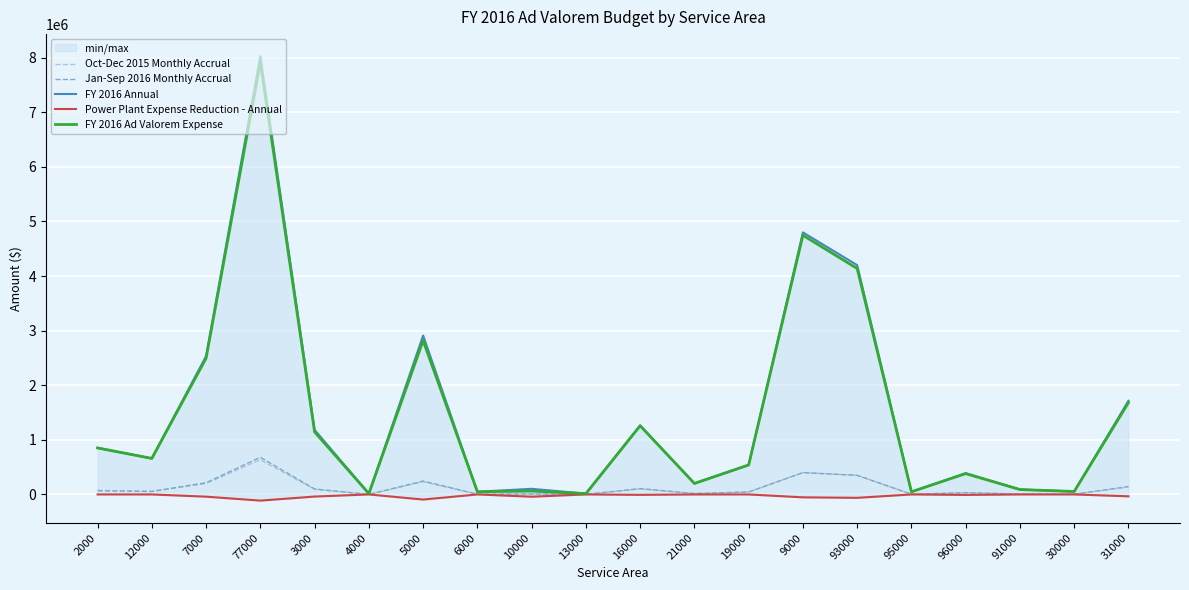

How many negative values does the Power Plant Expense Reduction - Annual series have?

12